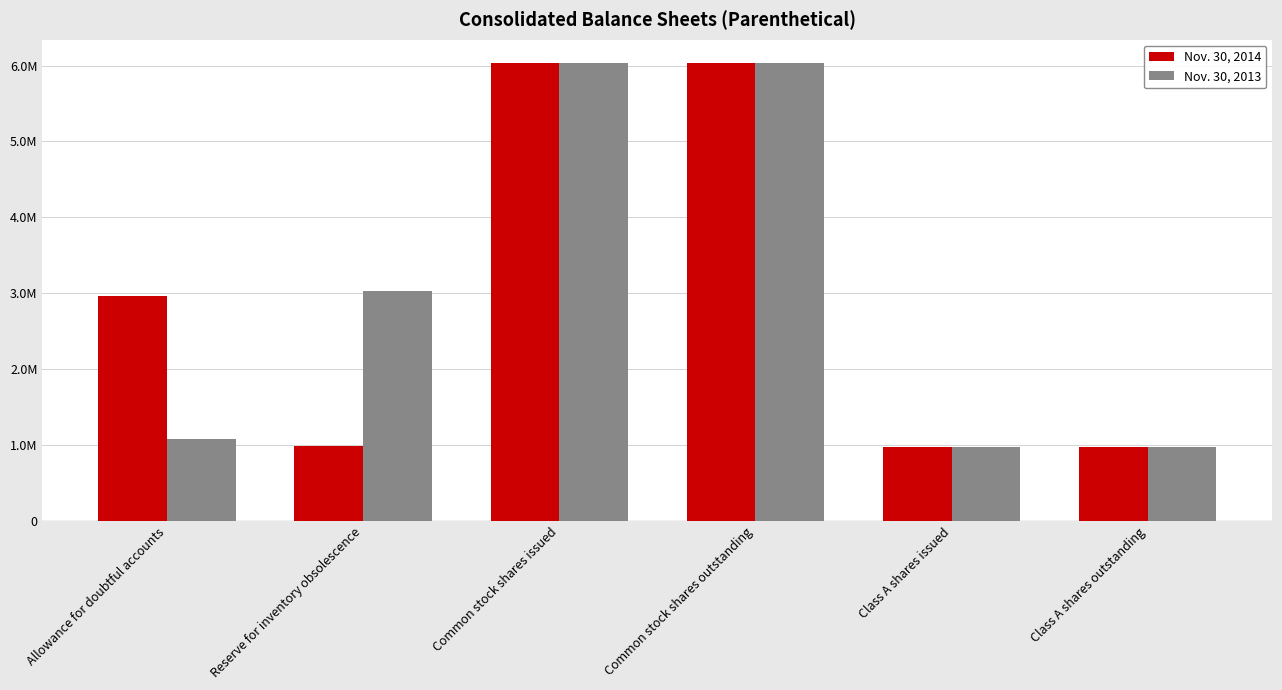

Does the chart contain stacked bars?

No